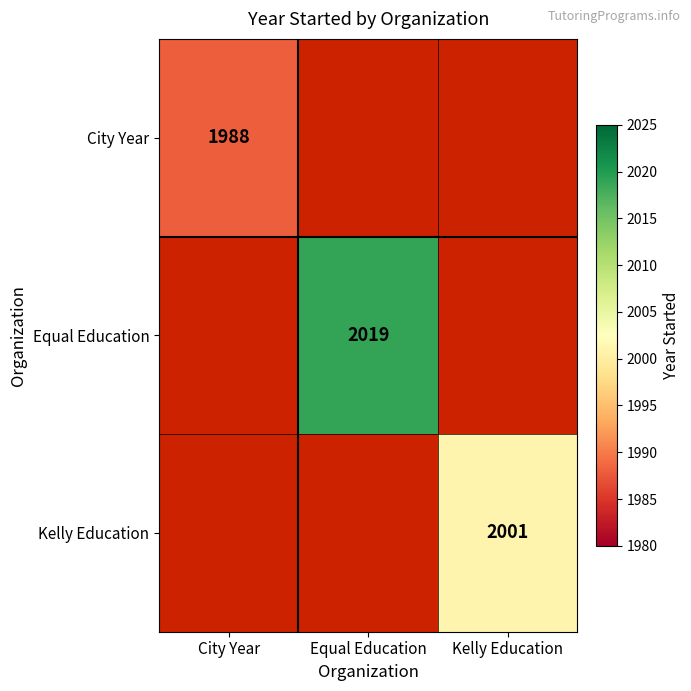

Is it true that Equal Education equals 2019 at Equal Education?

True